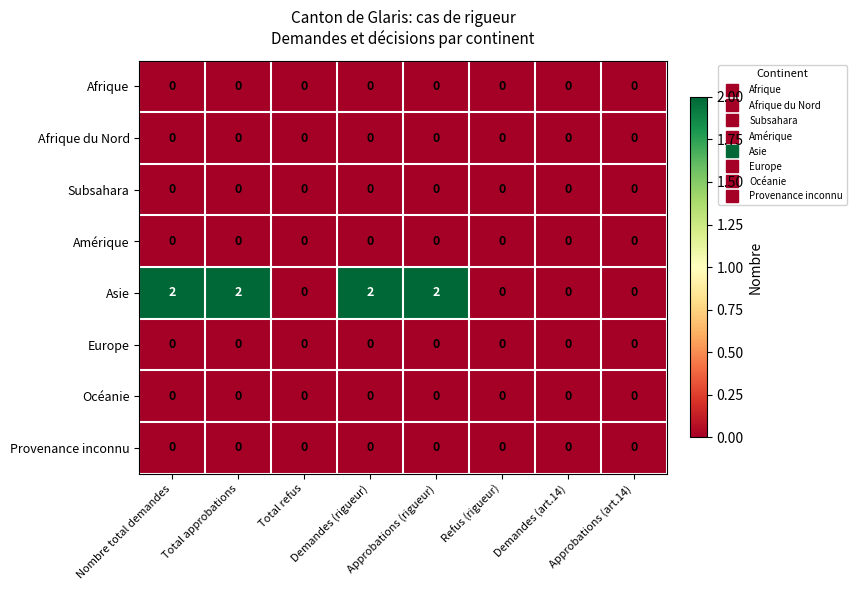

How many data points does each series have?

8